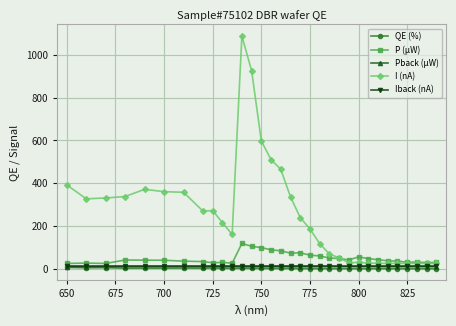

What is the average value of the QE (%) series?

1.4